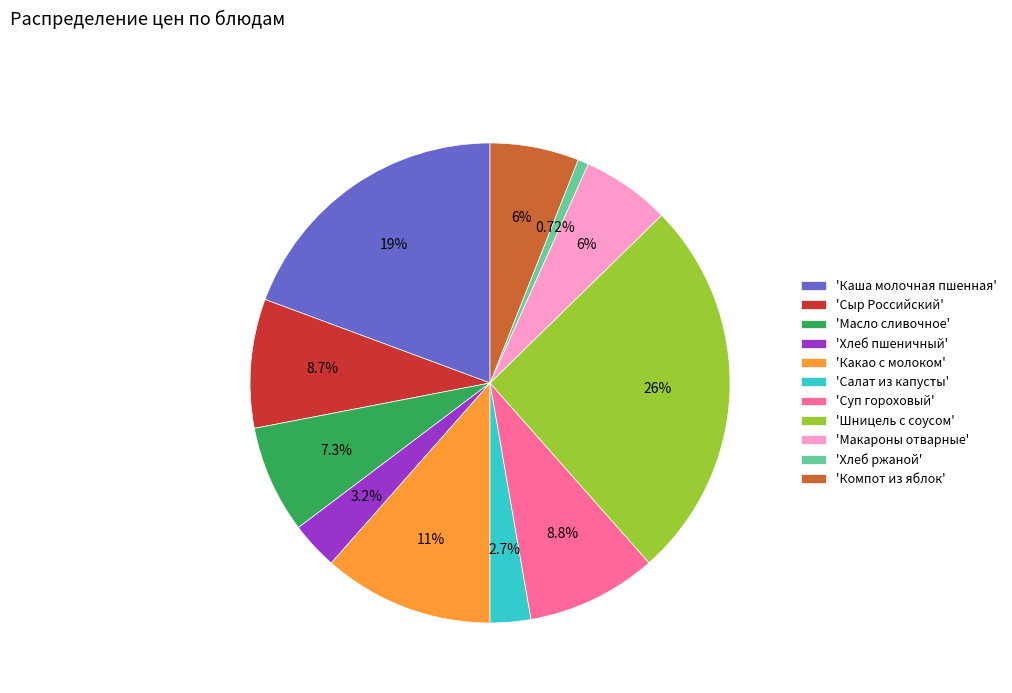

Combined, do 'Какао с молоком' and 'Хлеб ржаной' account for over 50%?

No